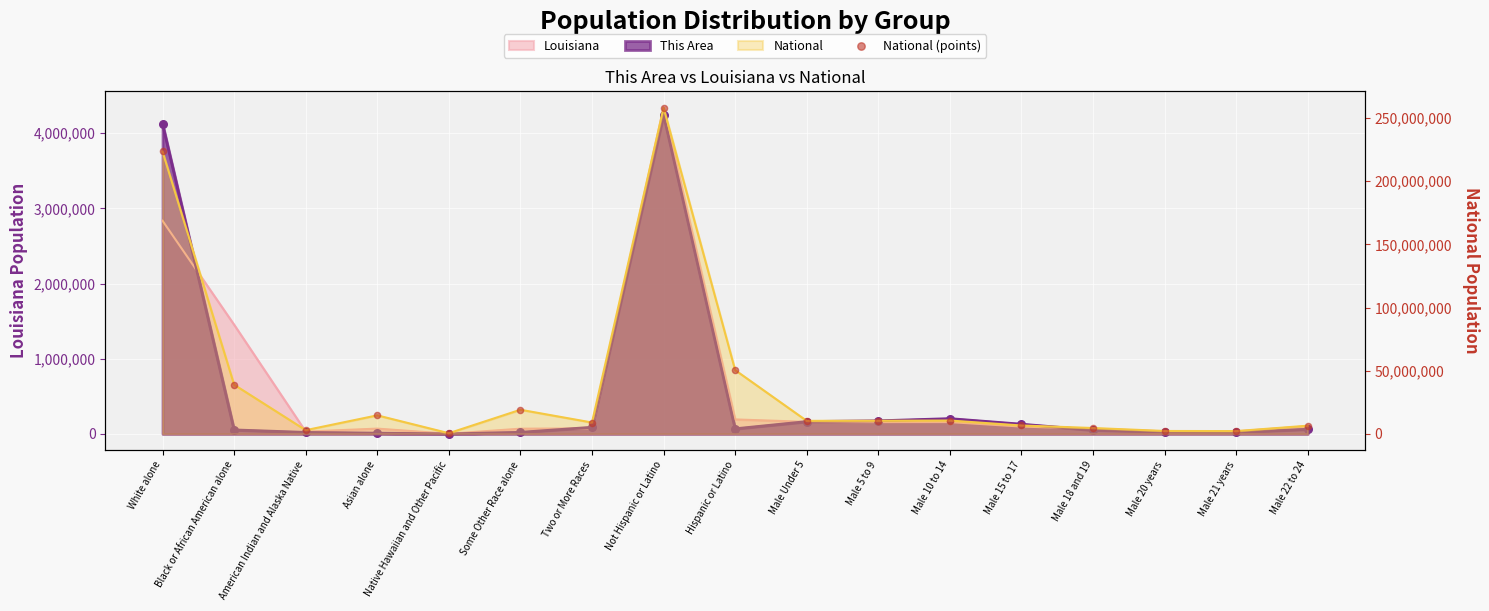

Which has a higher value, Male 10 to 14 or Male Under 5?

Male 10 to 14